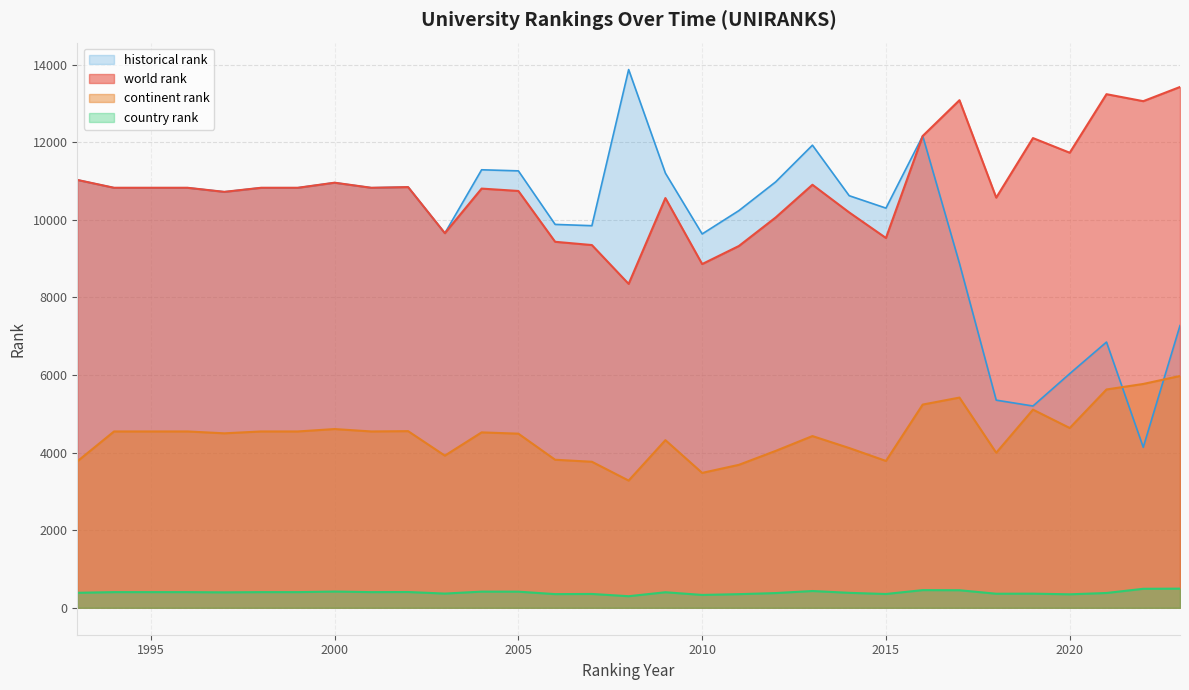

Is the value of world rank at 2008 greater than the value of continent rank at 2019?

Yes